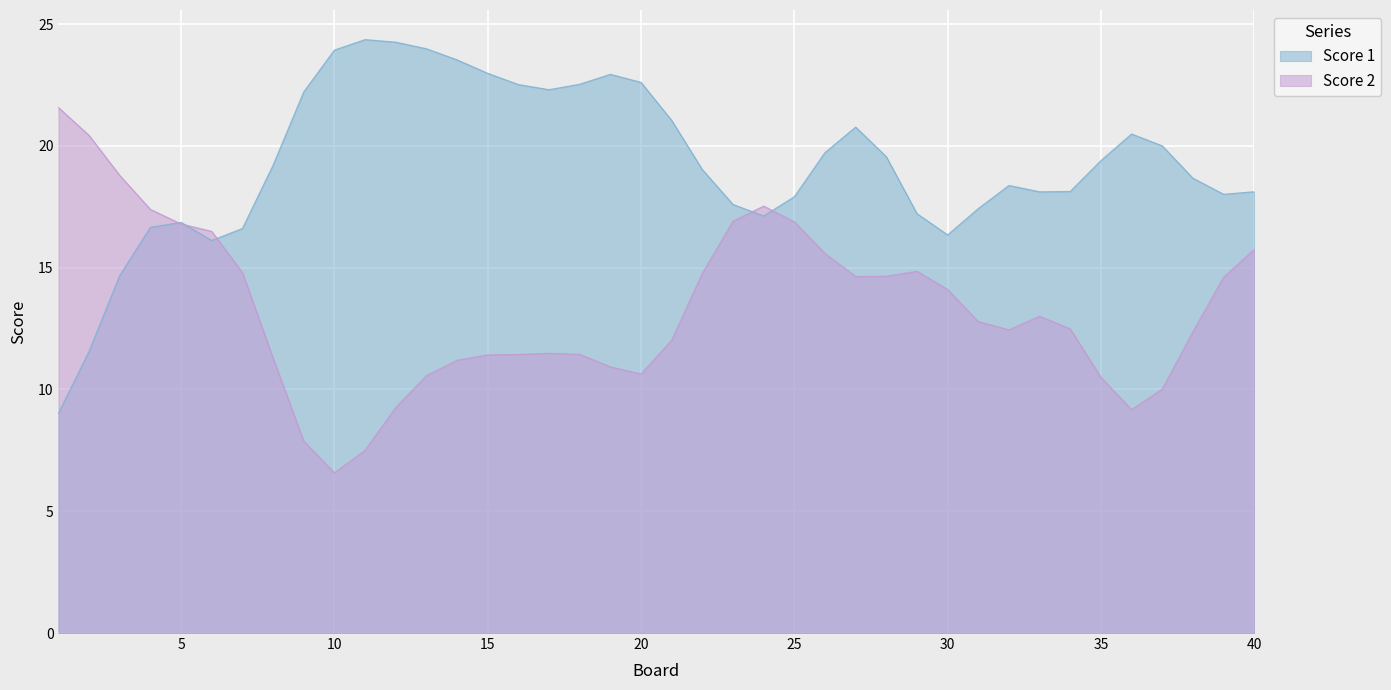

Which category has the lowest value in the Score 2 series?

10